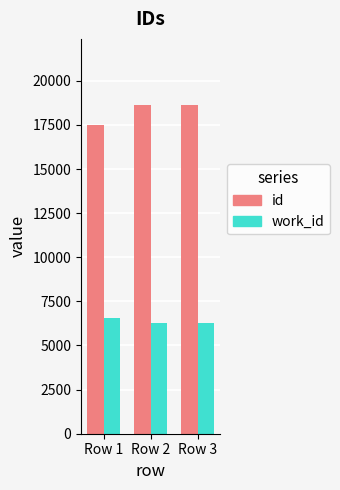

What is the difference between the highest and lowest values at Row 1?

10899